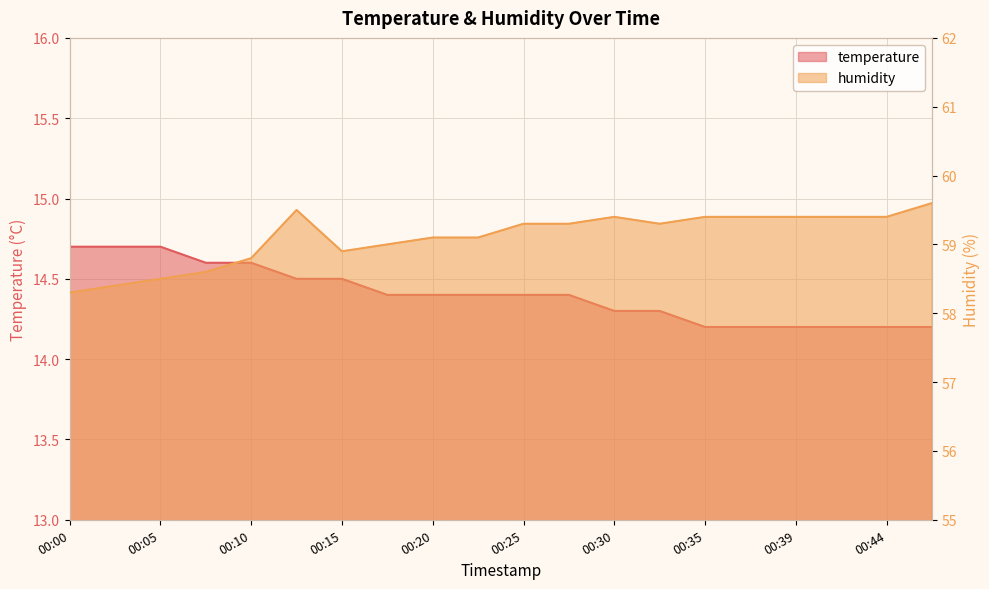

What is the maximum value for humidity?

59.6